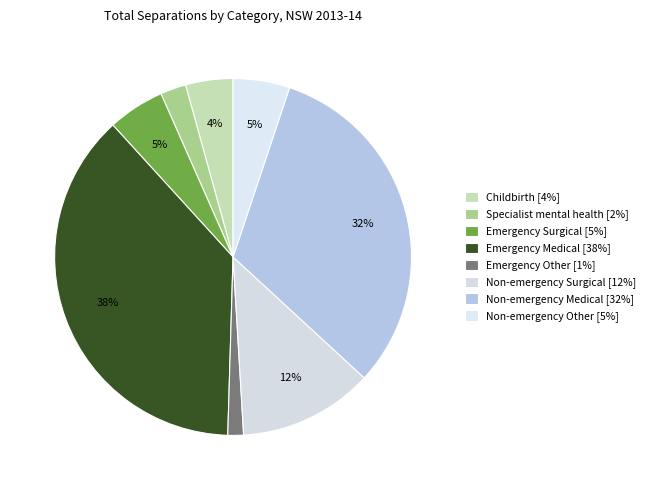

Rank the categories by value from lowest to highest.

Emergency Other, Specialist mental health, Childbirth, Non-emergency Other, Emergency Surgical, Non-emergency Surgical, Non-emergency Medical, Emergency Medical